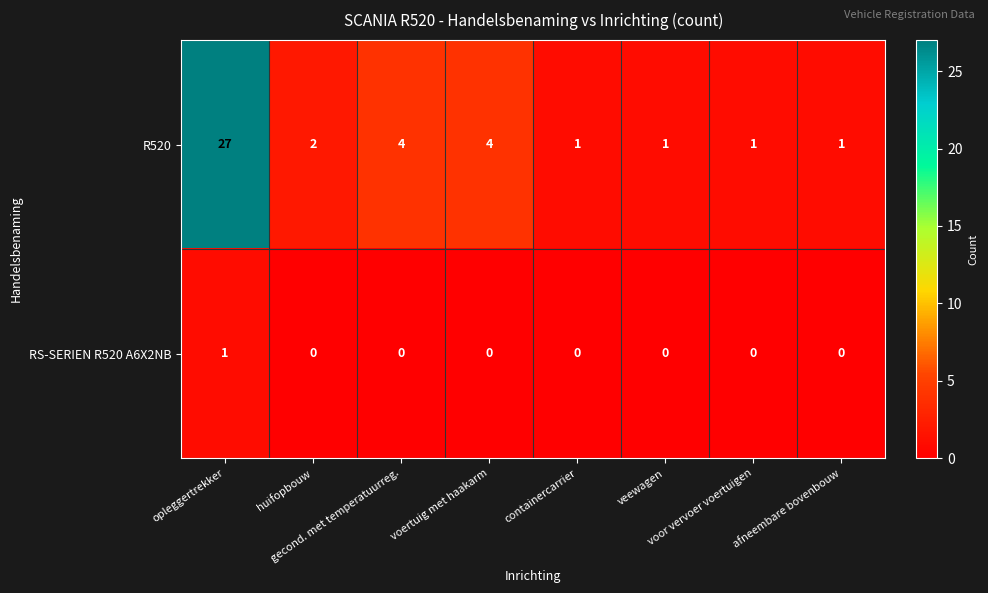

Which series has the widest spread of values?

R520